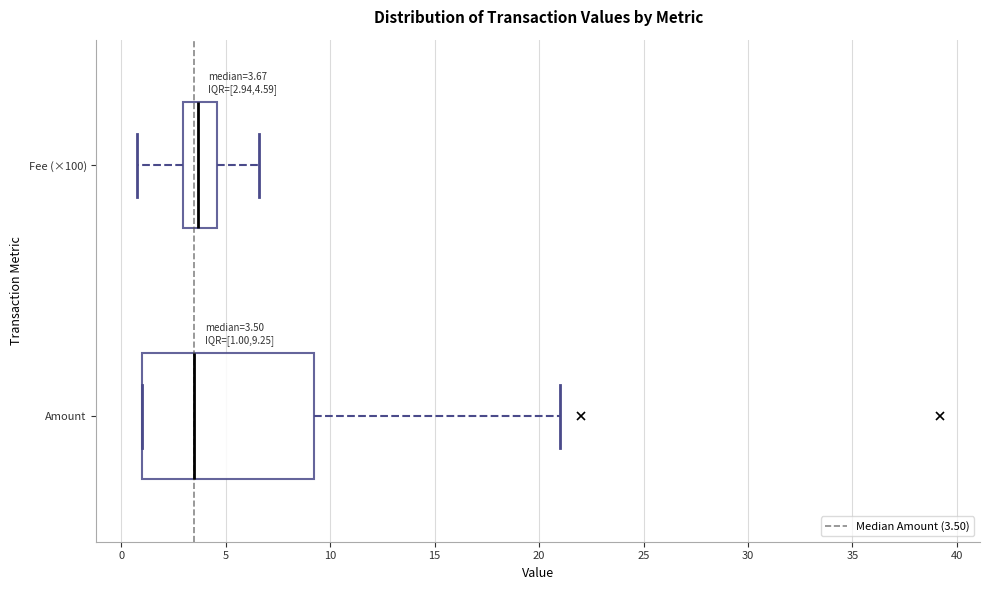

Which box is the widest, from its left edge to its right edge?

Amount